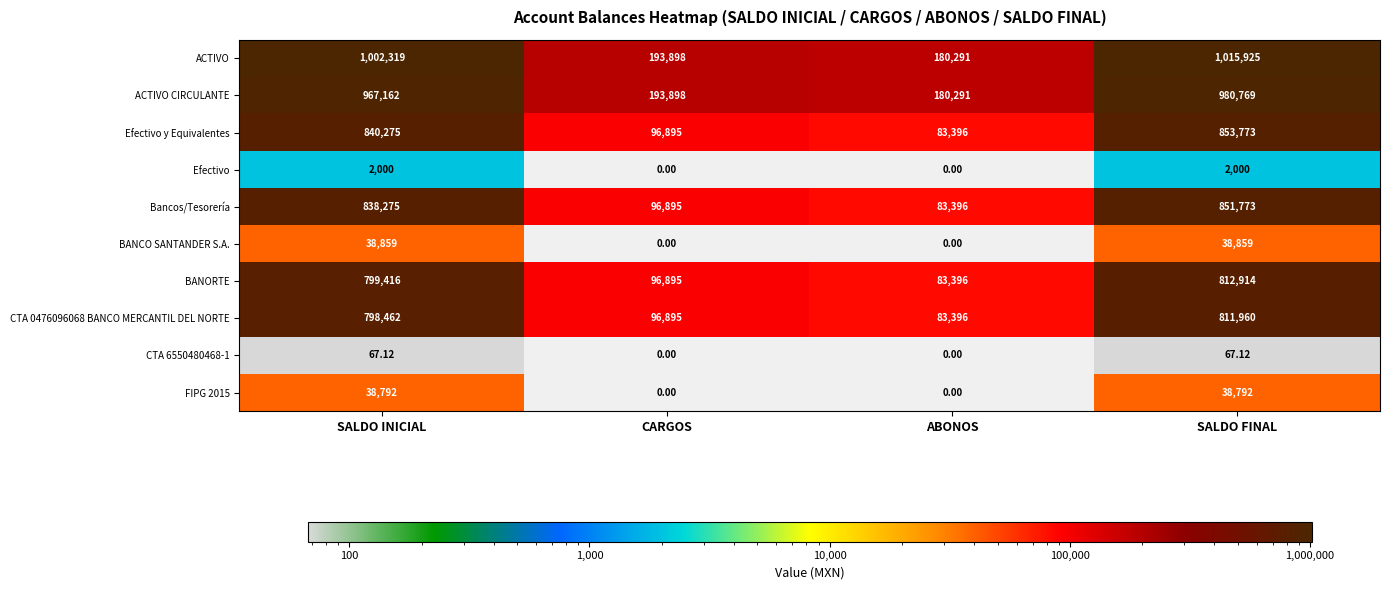

At which label is Efectivo y Equivalentes closest to 468584?

CARGOS